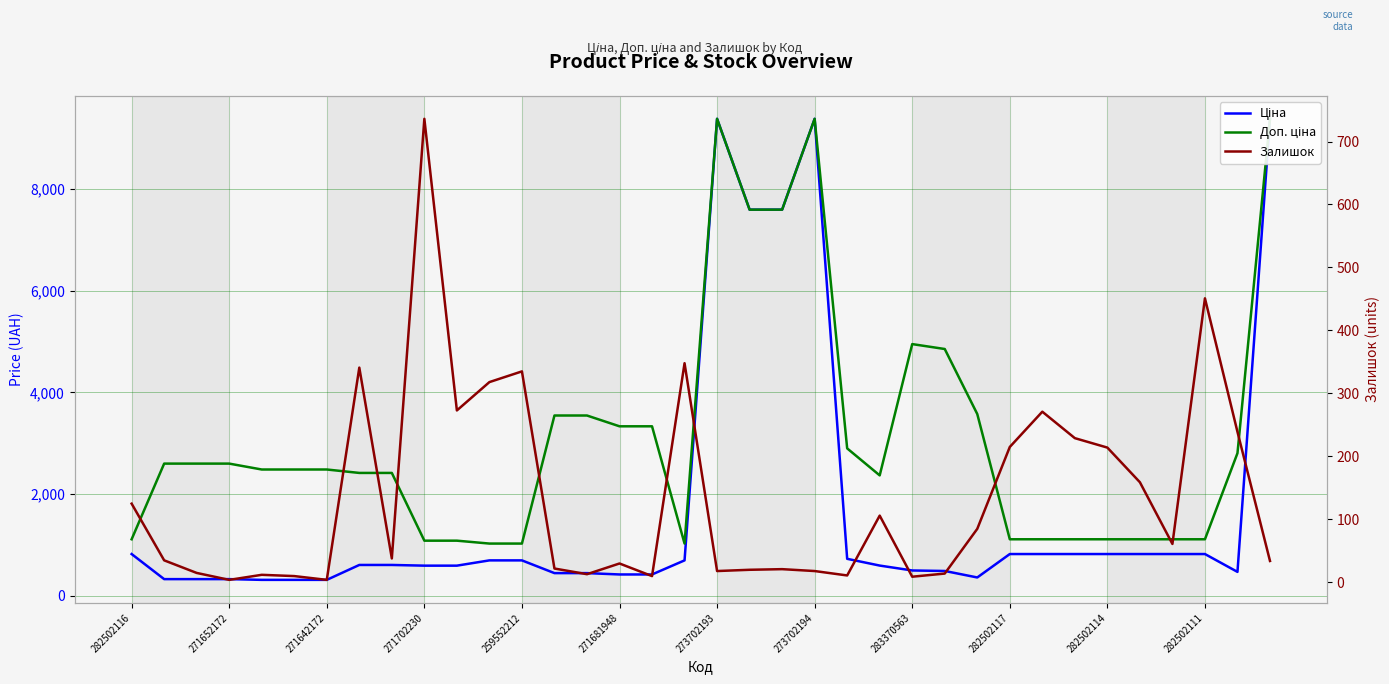

Rank the series by their average value, from lowest to highest.

Залишок, Ціна, Доп. ціна